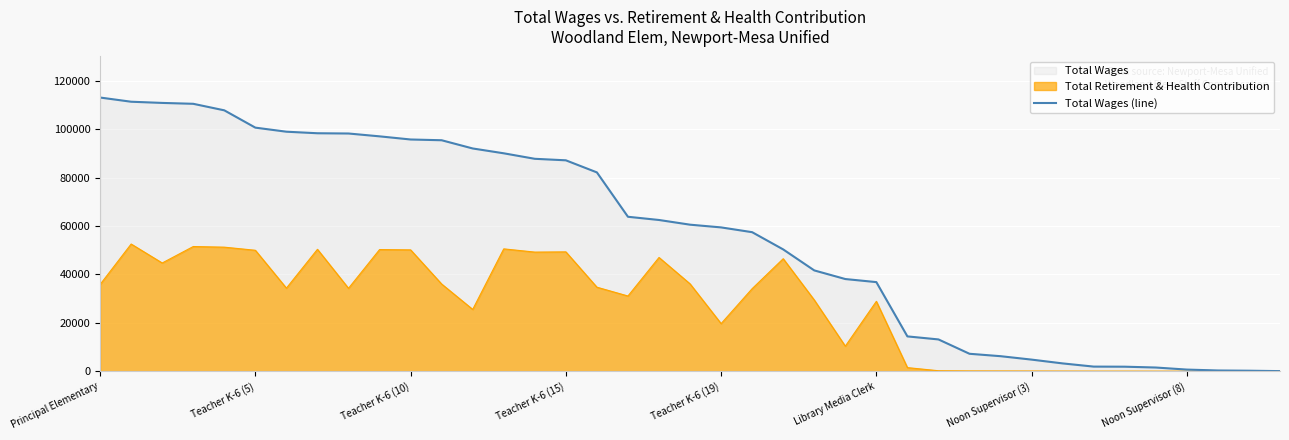

True or false: there are more than 2 points higher than both neighbors.

False